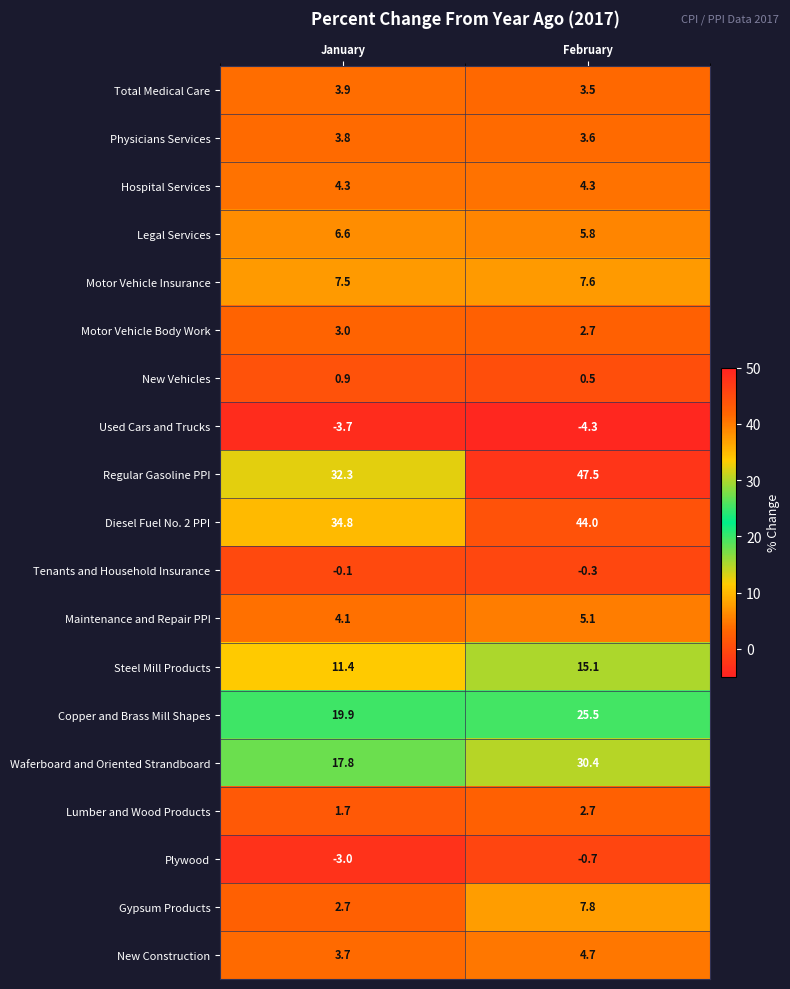

What is the sum of the Waferboard and Oriented Strandboard values at January and February?

48.2